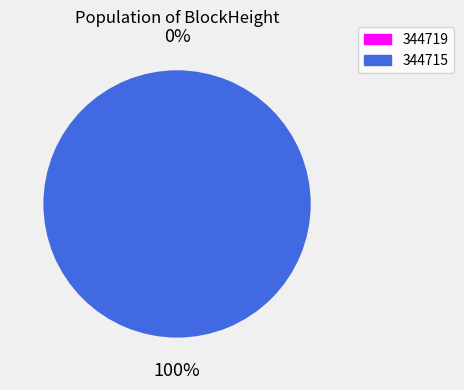

Does 344715 represent more than half of the total?

Yes